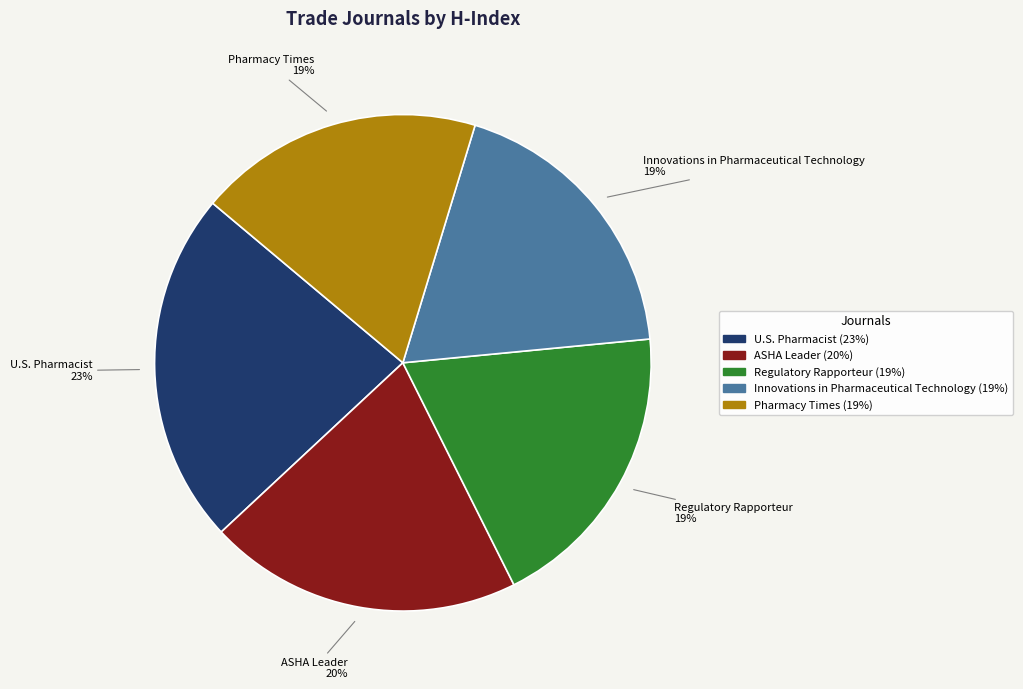

How many segments does this pie chart have?

5